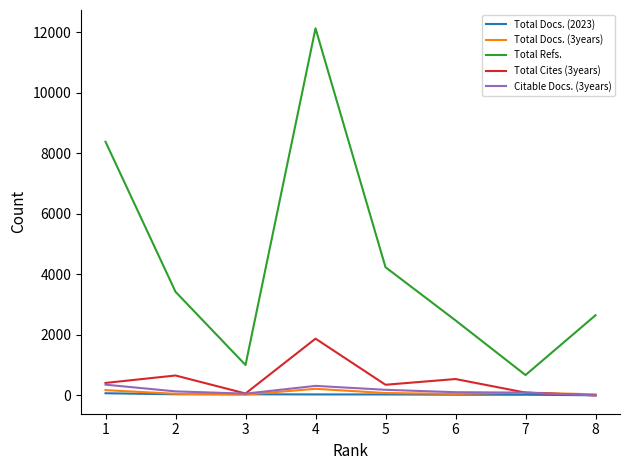

The value of Total Refs. at 3 is 1588. True or false?

False